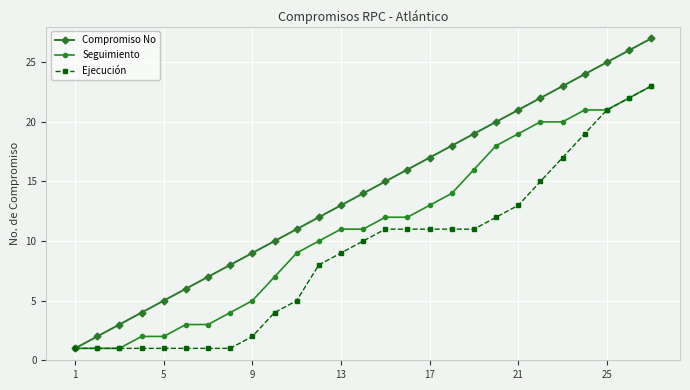

Does the chart display data point markers on the line(s)?

Yes